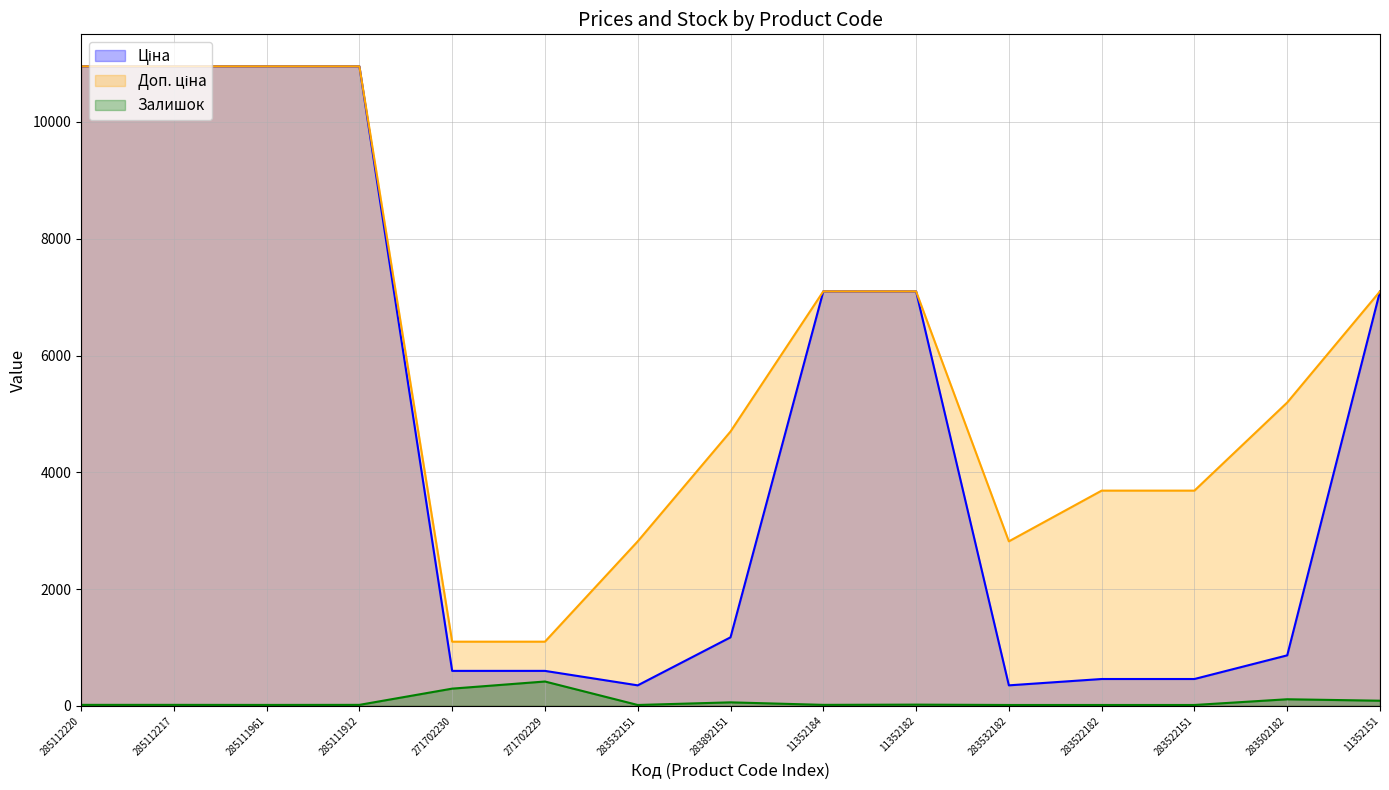

What is the spread (max minus min) of values at 283502182?

5081.4